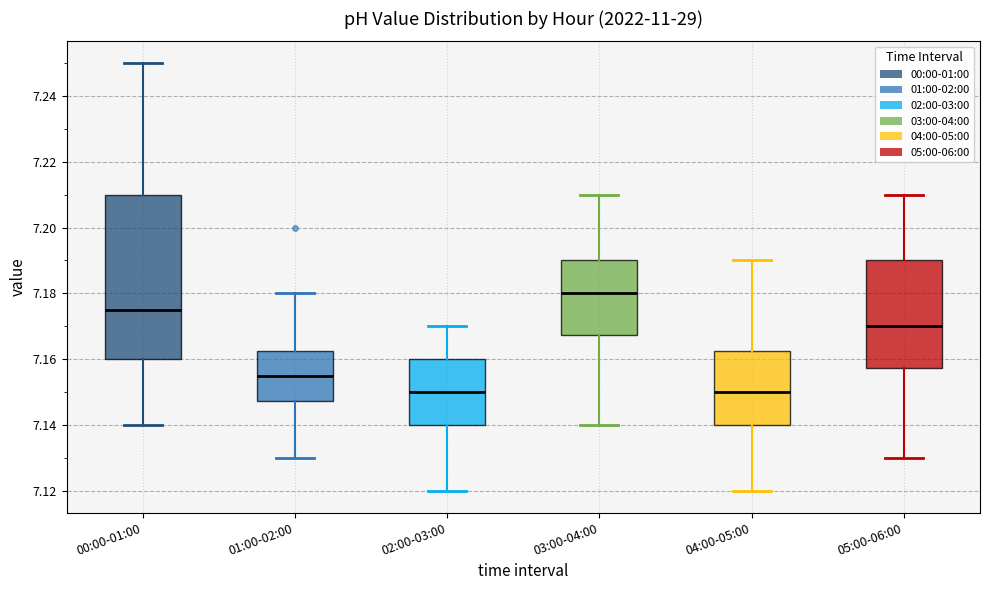

Where is the upper edge of the box for 00:00-01:00 on the y-axis? The values are not printed on the chart, so give them approximately, as read against the axis.

7.210